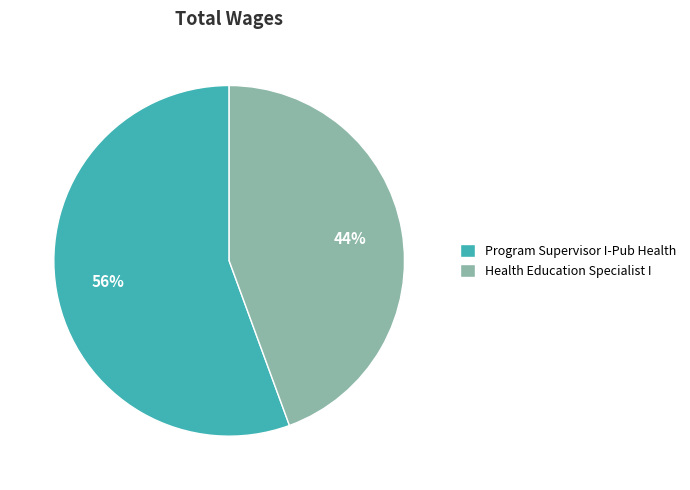

To the nearest percent, what is the combined percentage of Program Supervisor I-Pub Health and Health Education Specialist I?

100%